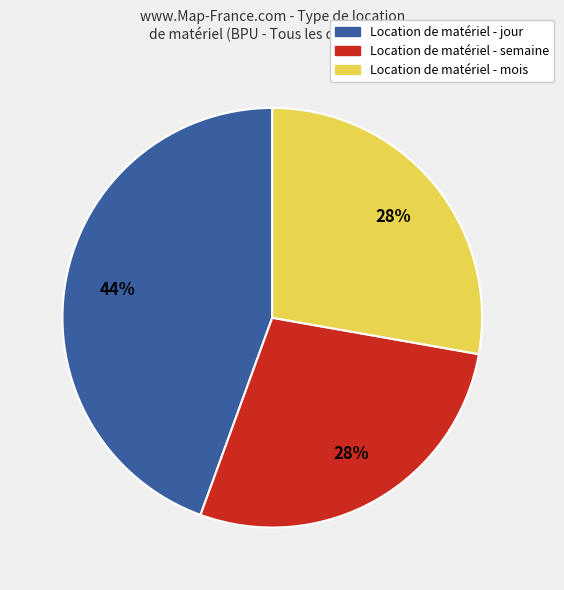

Is there any slice that represents more than half of the pie?

No